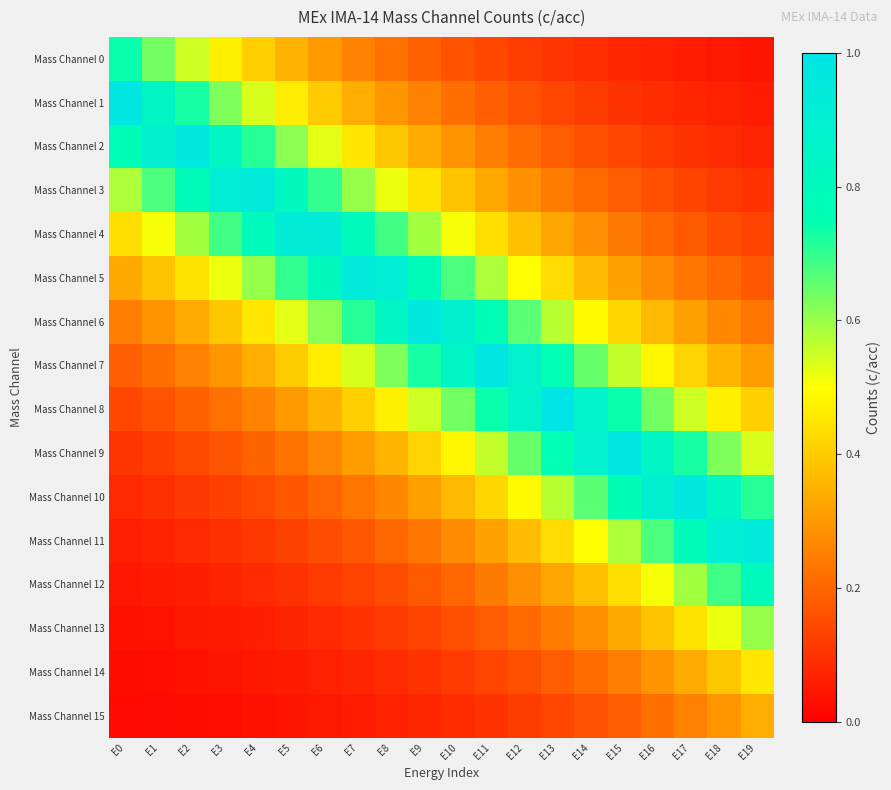

At how many categories does at least one series exceed 0?

20